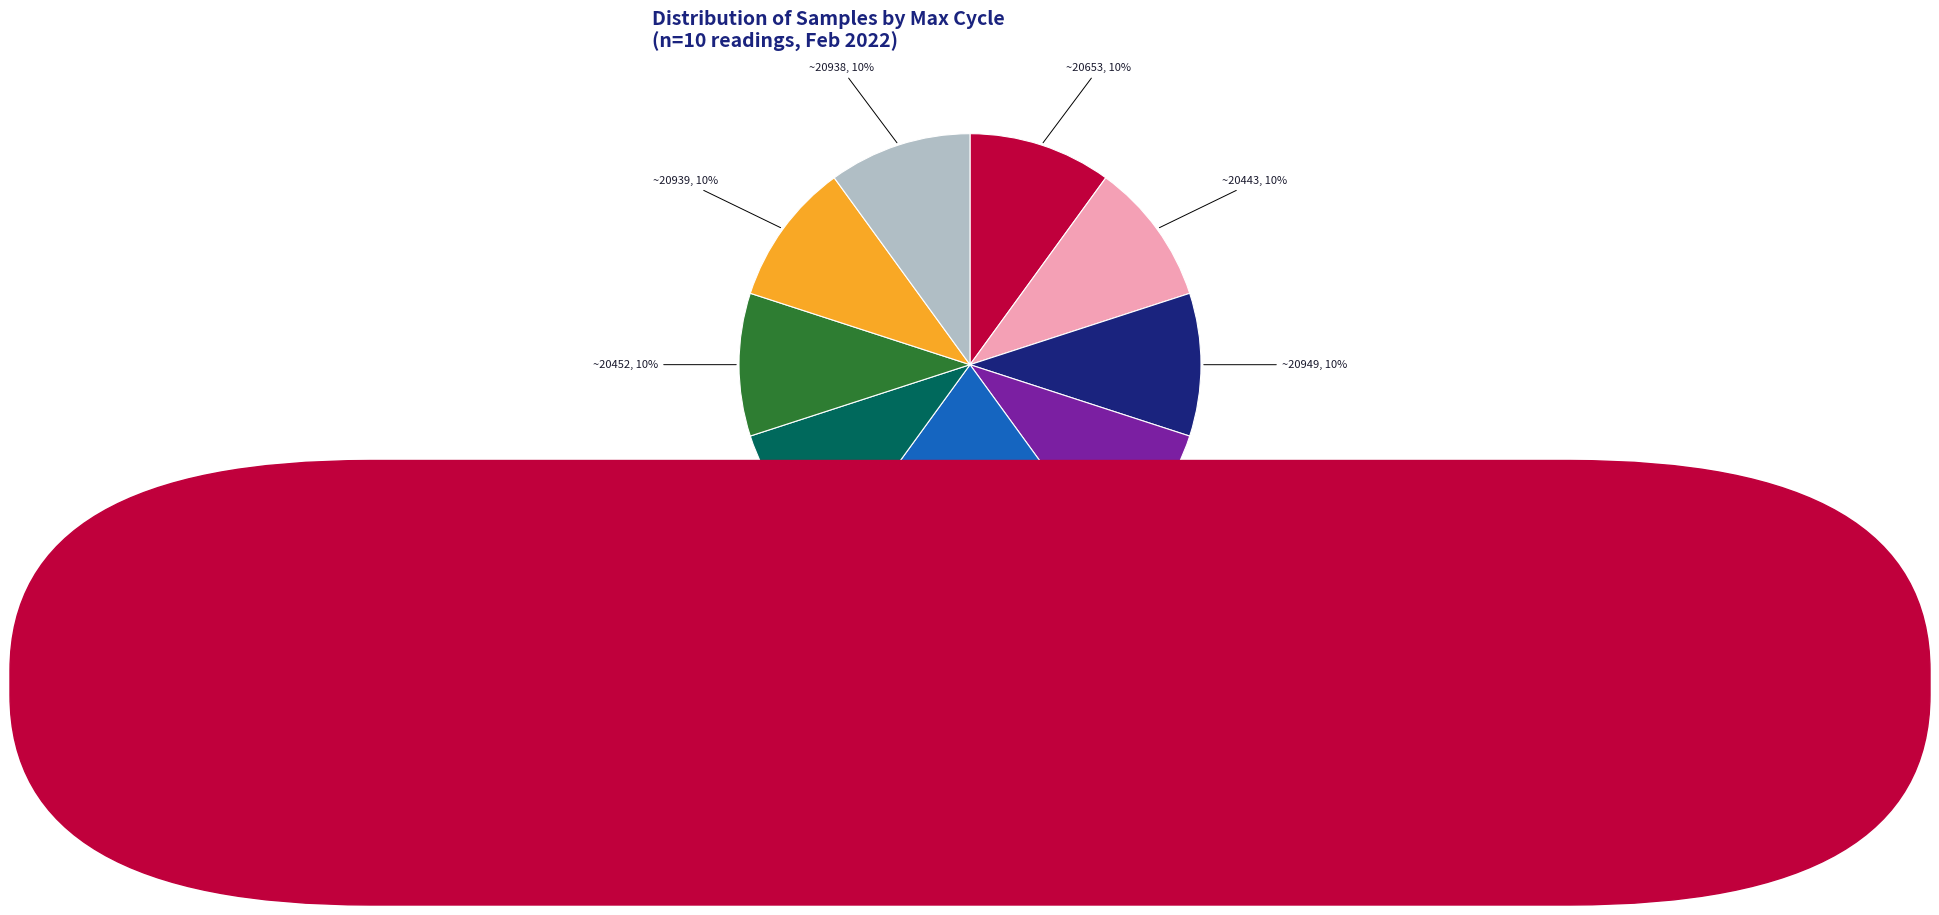

Is there any slice that represents more than half of the pie?

No